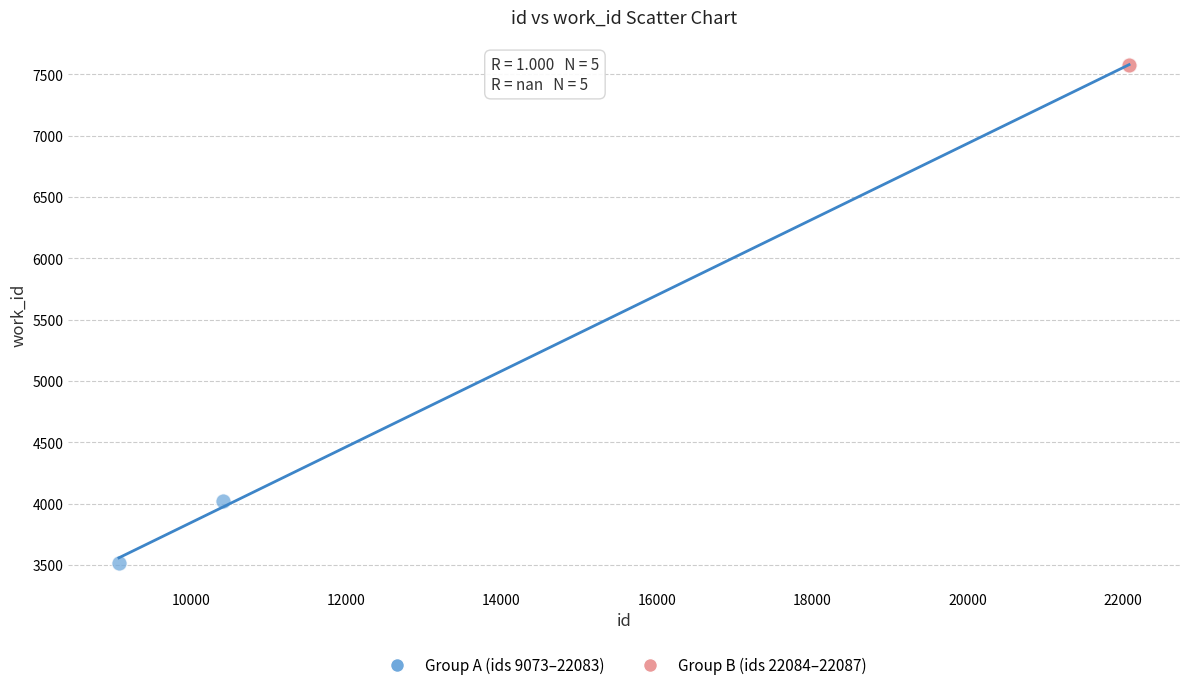

Which series contains the lowest Y value?

Group A (ids 9073–22083)